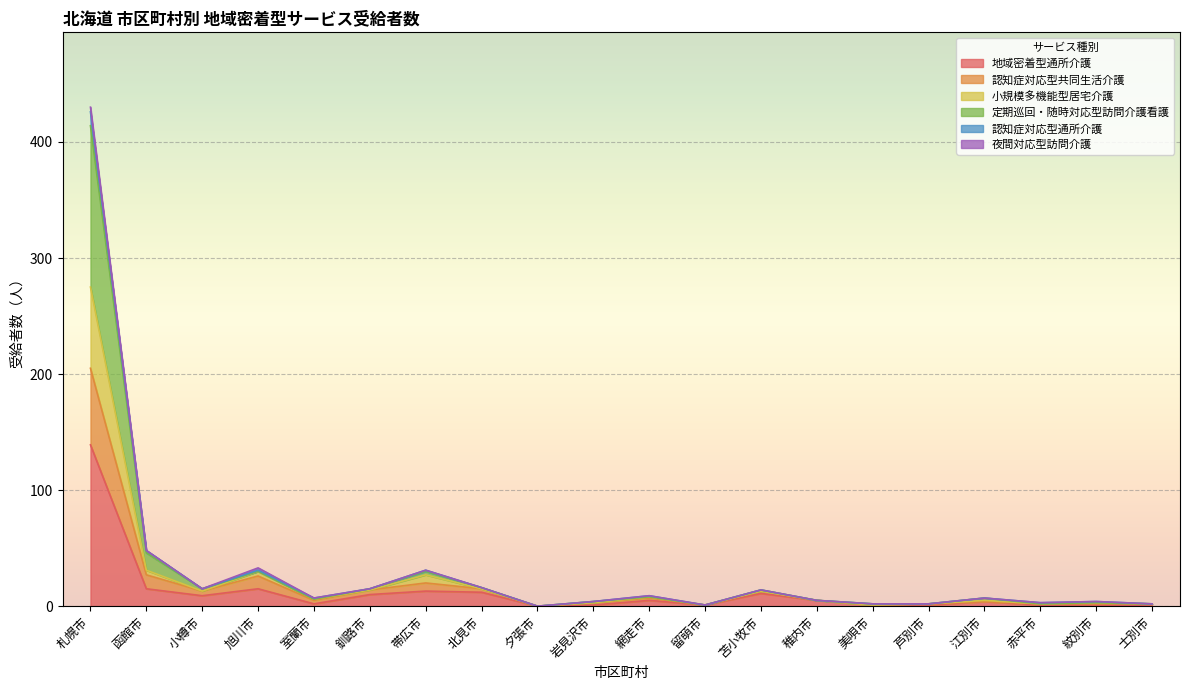

The 認知症対応型共同生活介護 series shows 14 at 釧路市. True or false?

True